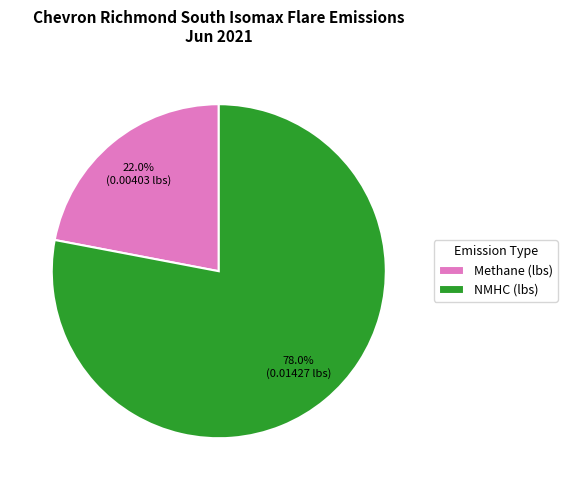

How many segments does this pie chart have?

2